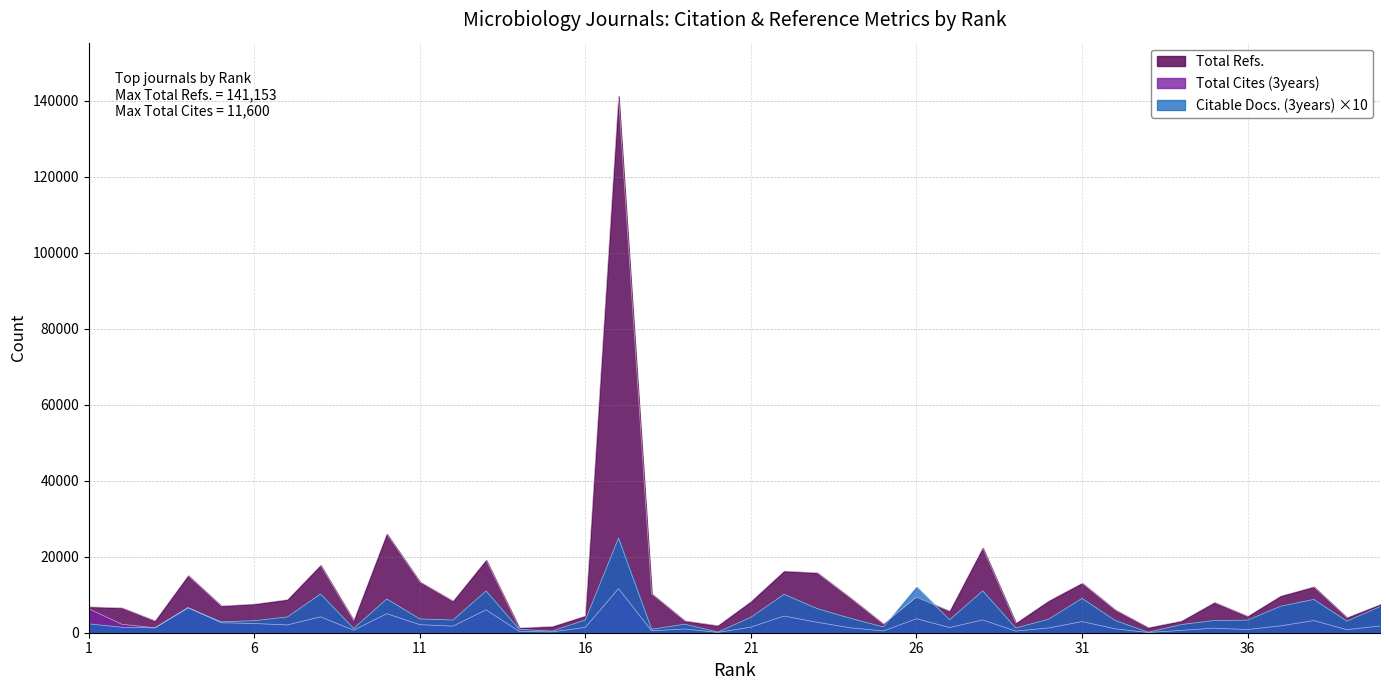

At which label is Citable Docs. (3years) closest to 12510?

26